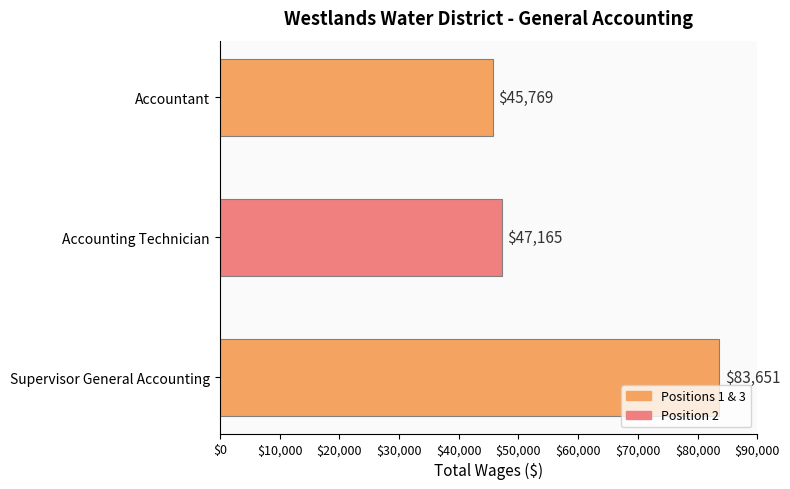

How many data points are less than 47165?

1